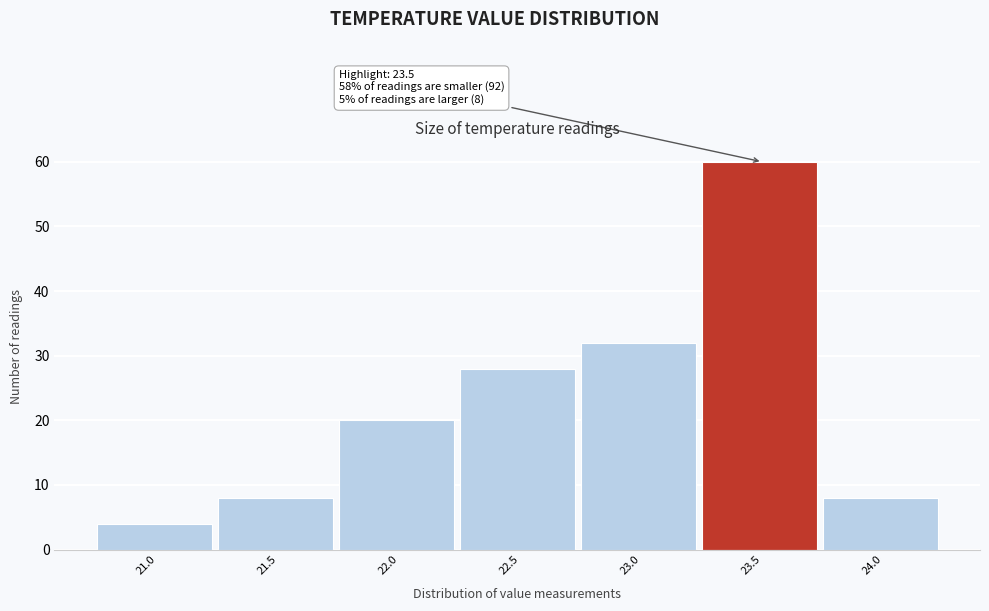

Reading left to right, what are all the values shown in this chart?

21.0=4	21.5=8	22.0=20	22.5=28	23.0=32	23.5=60	24.0=8